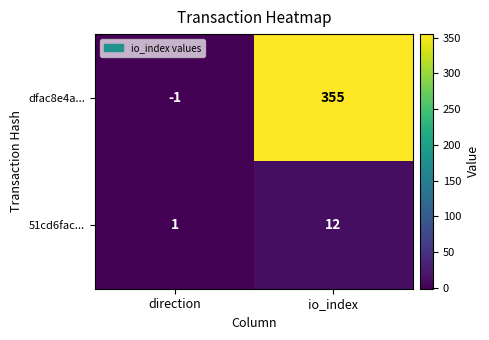

Rank the series by their average value, from highest to lowest.

dfac8e4a..., 51cd6fac...